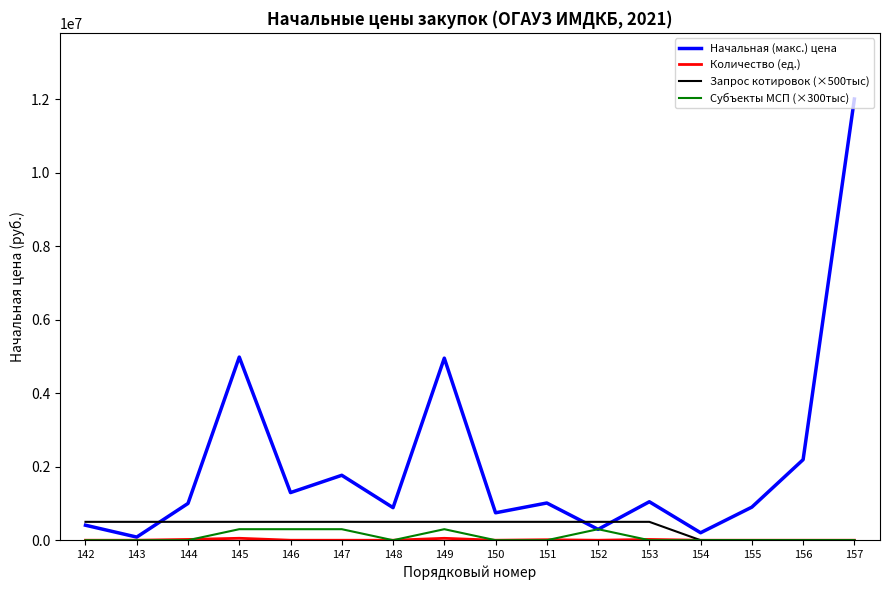

The value of Запрос котировок (×500тыс) at 155 is 0.0. True or false?

True